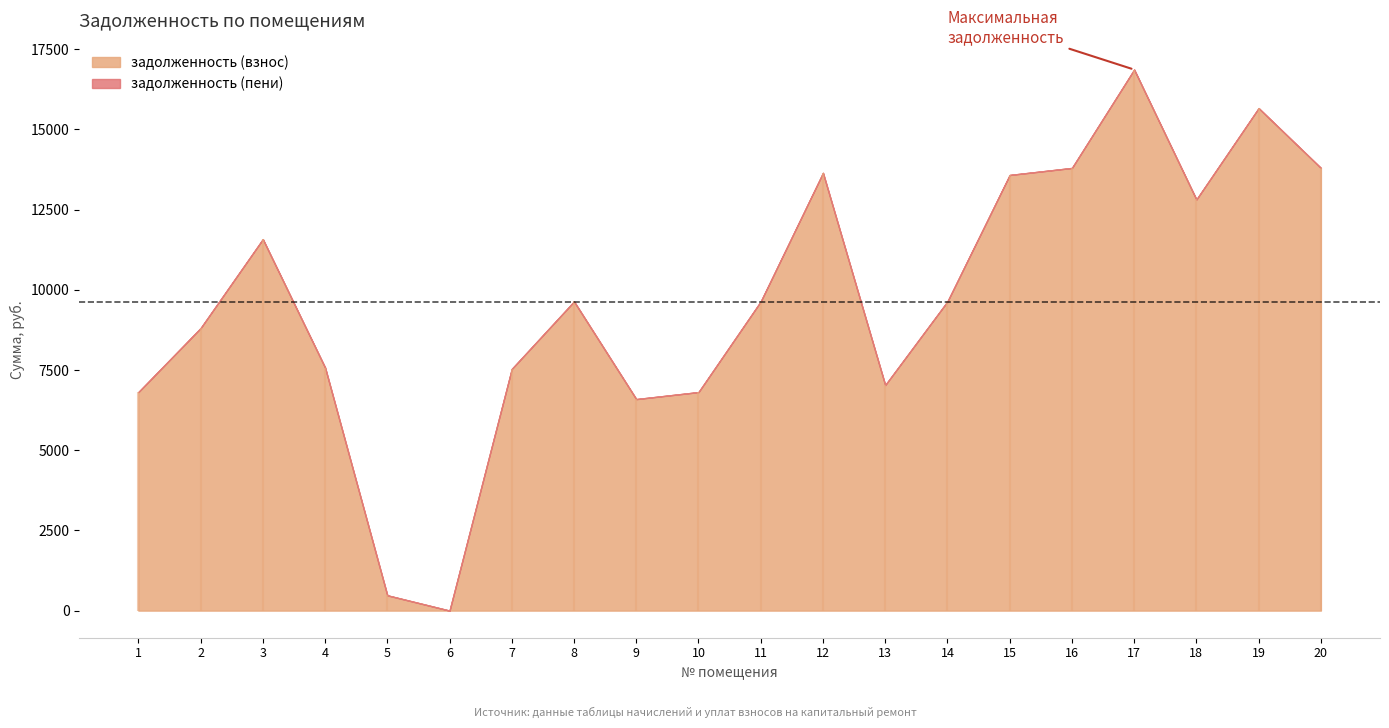

Reading left to right, what are all the values shown in this chart?

задолженность (взнос): 1=6810.9	2=8804.6	3=11577.4	4=7577.4	5=477.0	6=0.0	7=7533.6	8=9636.0	9=6592.5	10=6810.9	11=9636.0	12=13643.7	13=7029.9	14=9636.0	15=13578.0	16=13797.0	17=16863.0	18=12814.2	19=15661.8	20=13797.0
задолженность (пени): 1=6810.9	2=8804.6	3=10577.4	4=7577.4	5=0.0	6=0.0	7=7533.6	8=9636.0	9=6592.5	10=6810.9	11=9636.0	12=13643.7	13=7029.9	14=9636.0	15=13578.0	16=13797.0	17=16863.0	18=12814.2	19=15661.8	20=13797.0